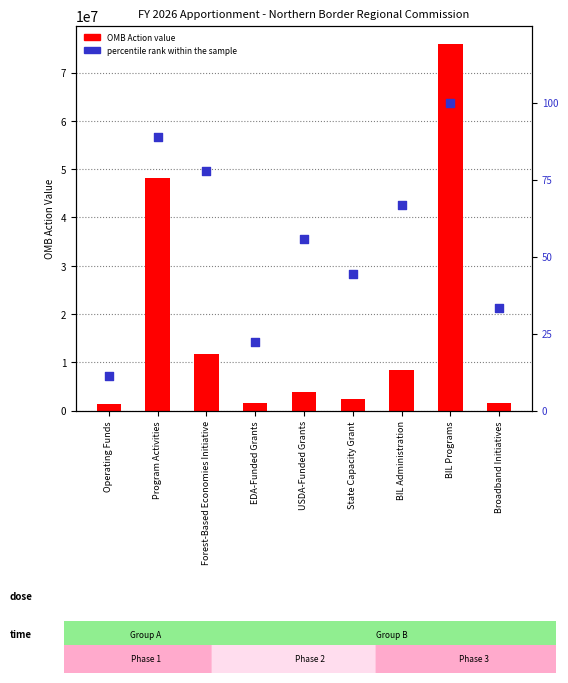

What are all the series names shown in the legend?

OMB Action (value), percentile rank within the sample